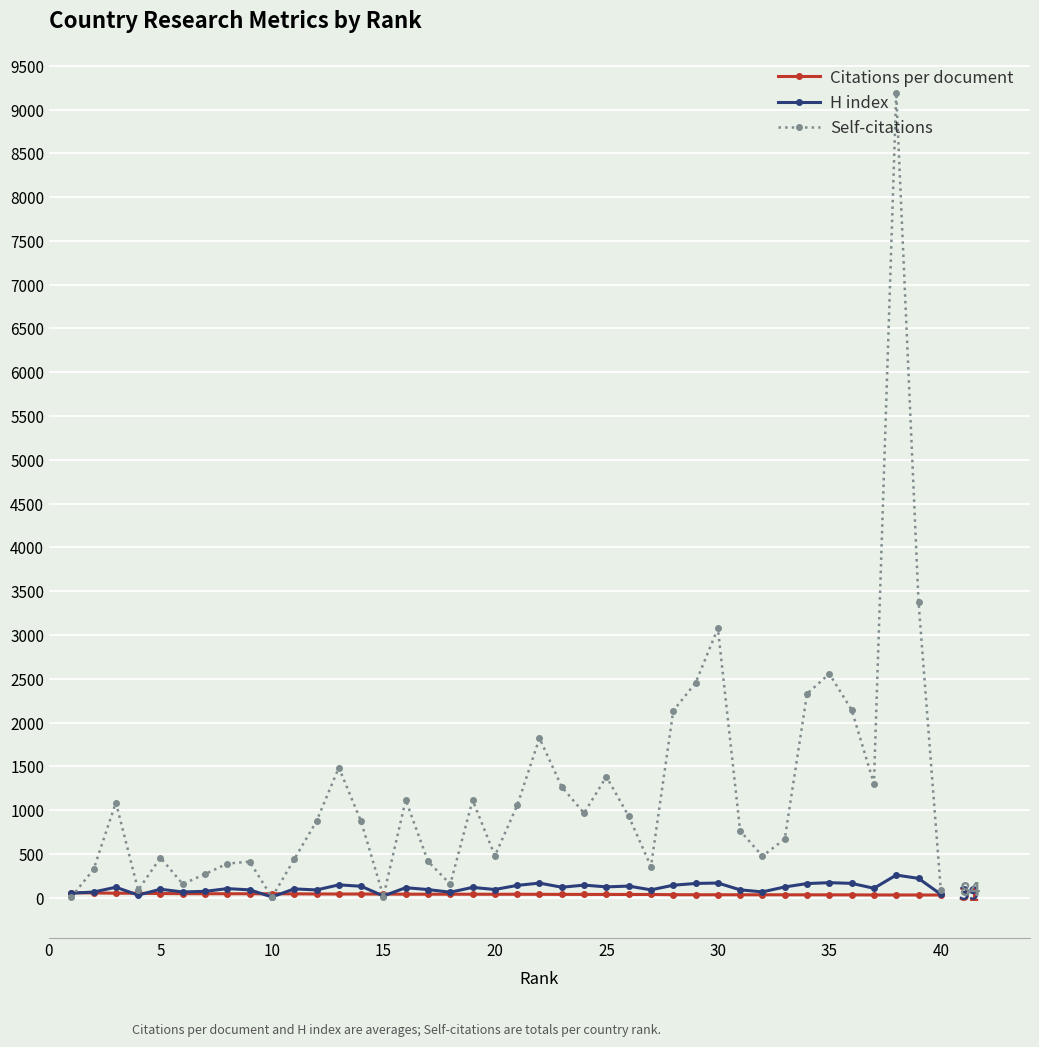

Which series has the largest total across all categories?

Self-citations